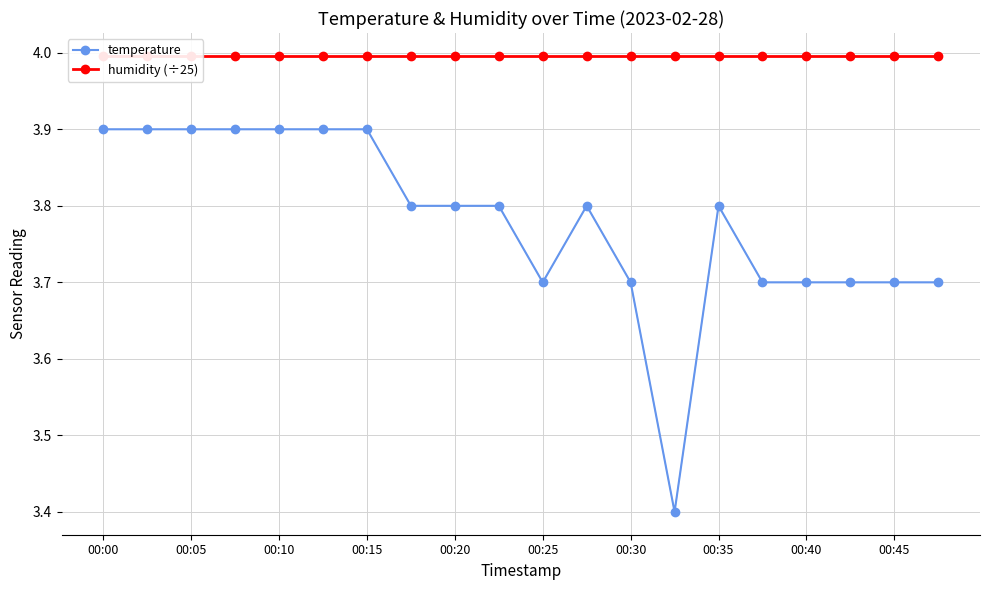

Reading right to left, extract all data points from this chart.

temperature: 3.7	3.7	3.7	3.7	3.7	3.8	3.4	3.7	3.8	3.7	3.8	3.8	3.8	3.9	3.9	3.9	3.9	3.9	3.9	3.9
humidity (÷25): 4.0	4.0	4.0	4.0	4.0	4.0	4.0	4.0	4.0	4.0	4.0	4.0	4.0	4.0	4.0	4.0	4.0	4.0	4.0	4.0